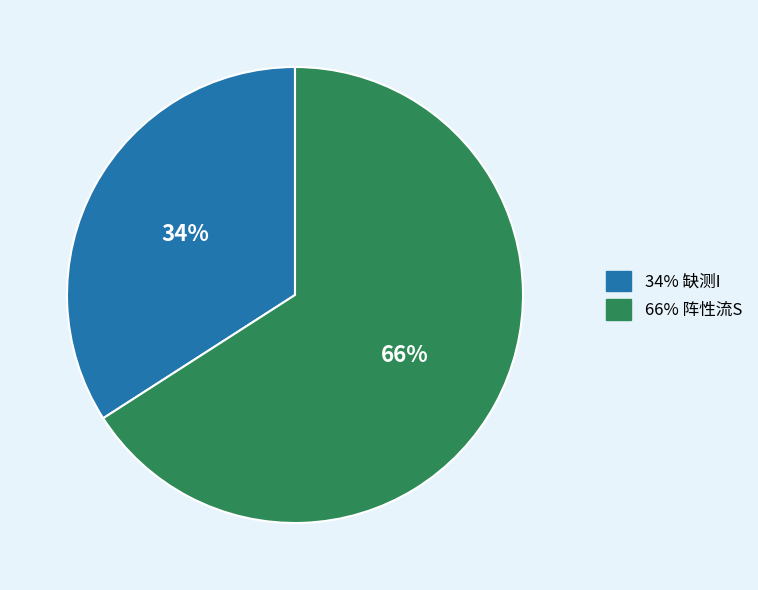

How many slices are in this pie chart?

2